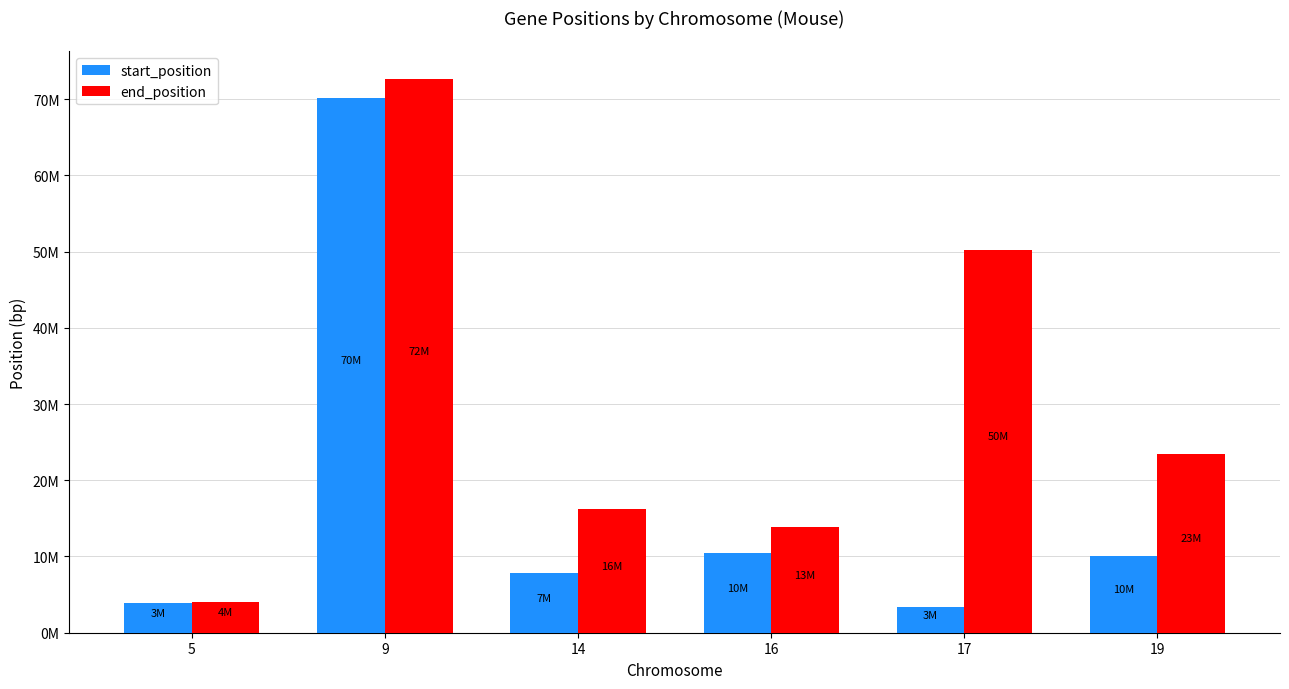

What are all the series names shown in the legend?

start_position, end_position